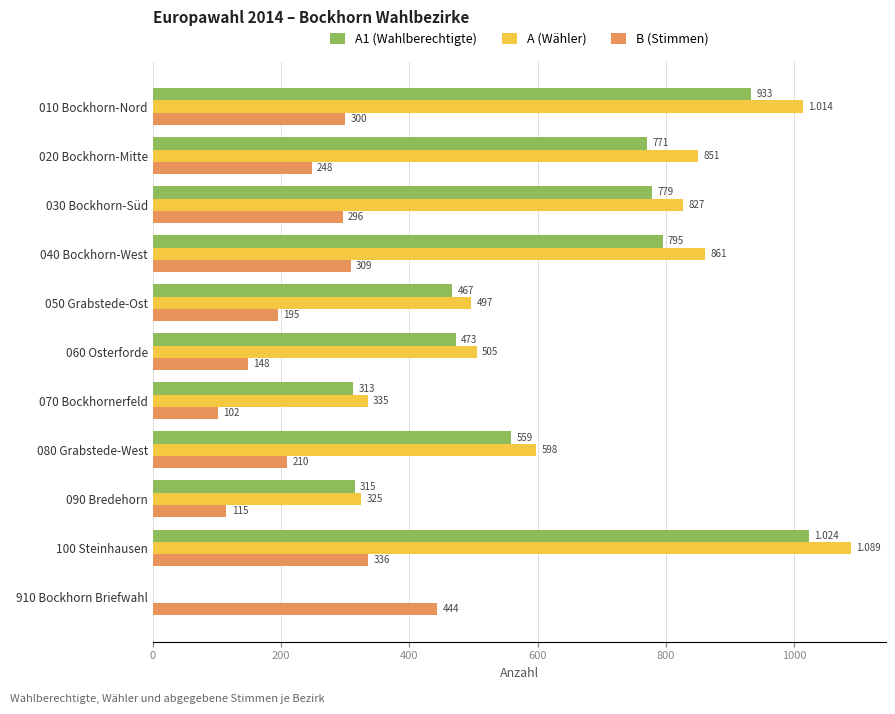

Which series has the largest total across all categories?

A (Wähler)